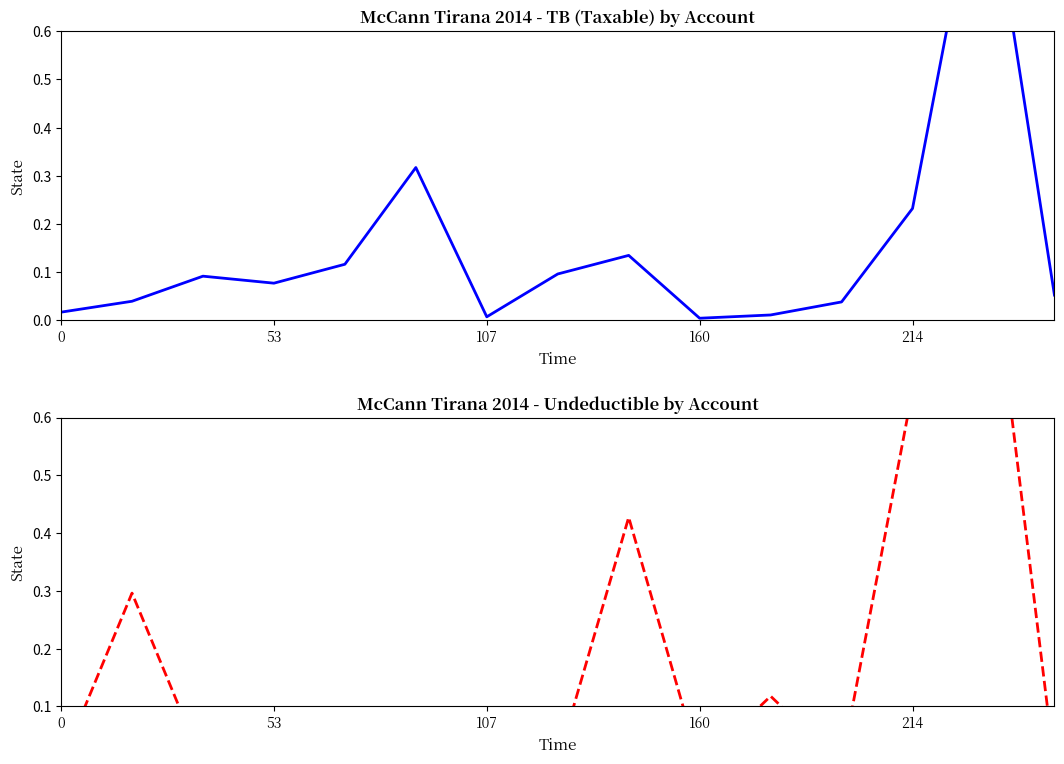

What is the difference between the highest and lowest values at 214?

0.1